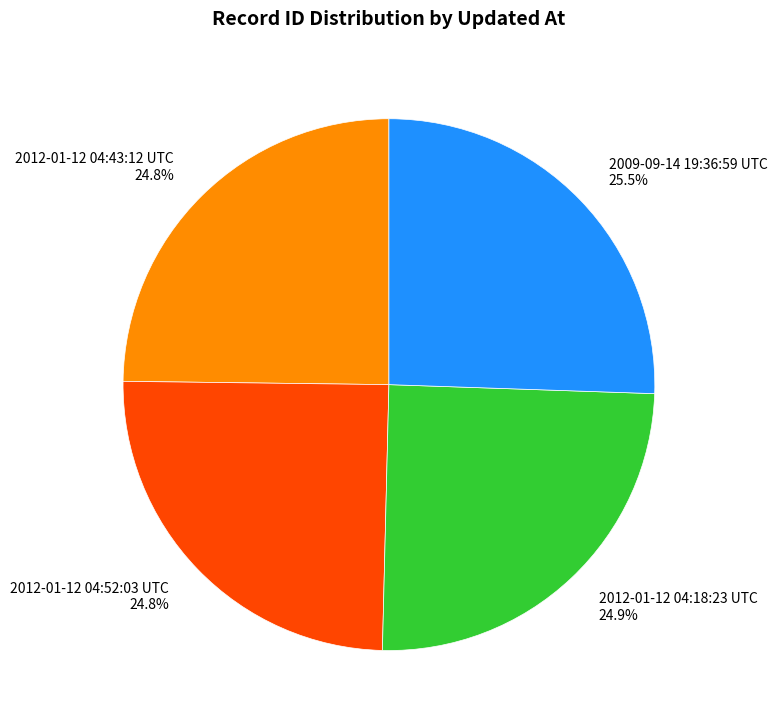

What is the total percentage of 2012-01-12 04:52:03 UTC and 2009-09-14 19:36:59 UTC?

50.3%